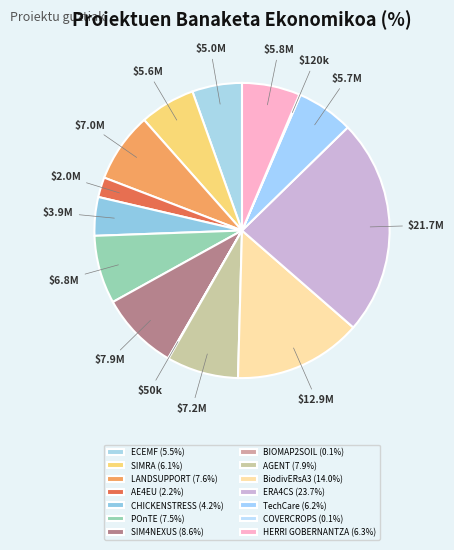

Does any single category account for the majority?

No